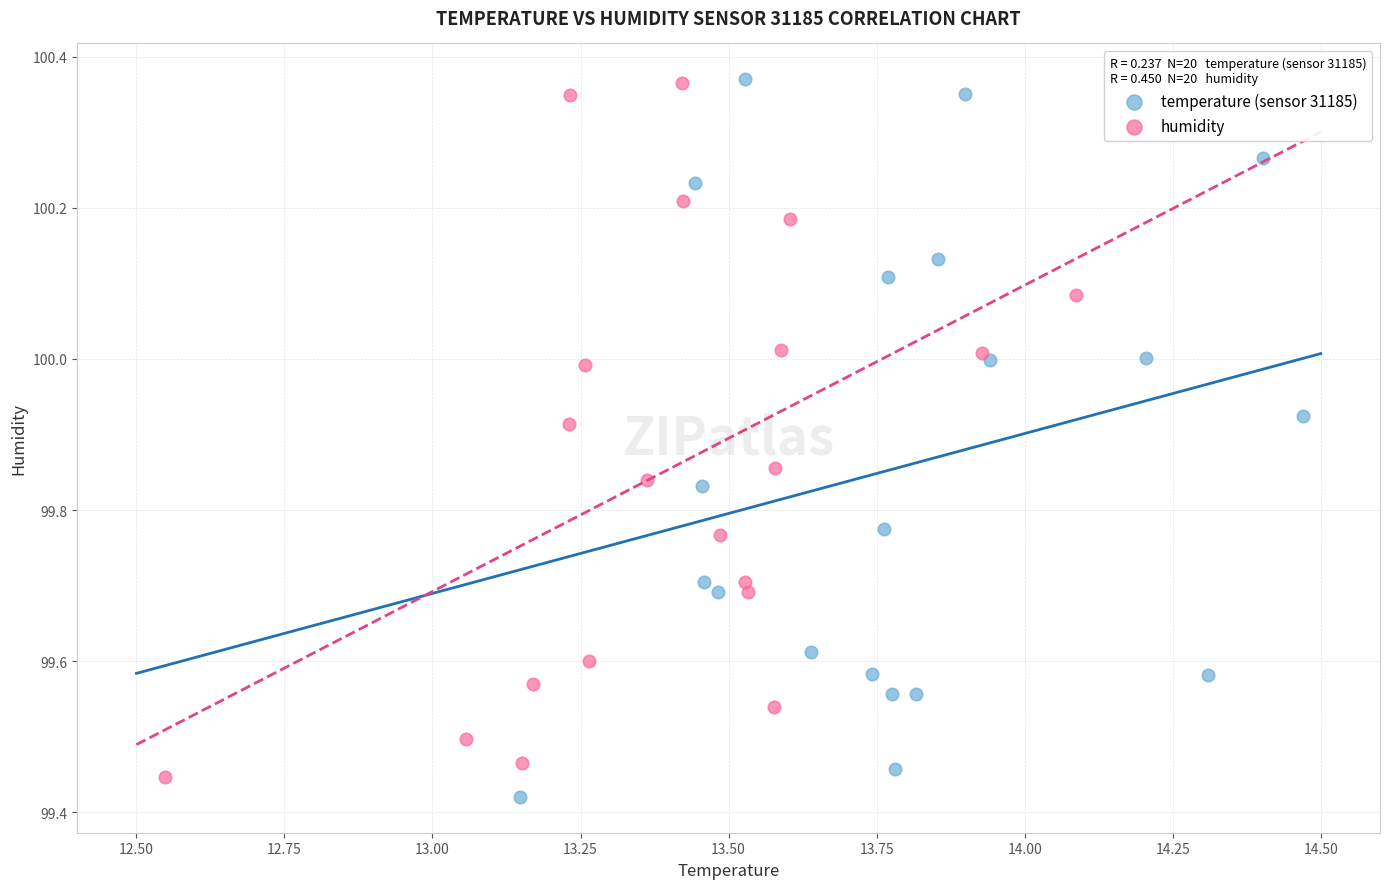

What are all the series names shown in the legend?

temperature (sensor 31185), humidity